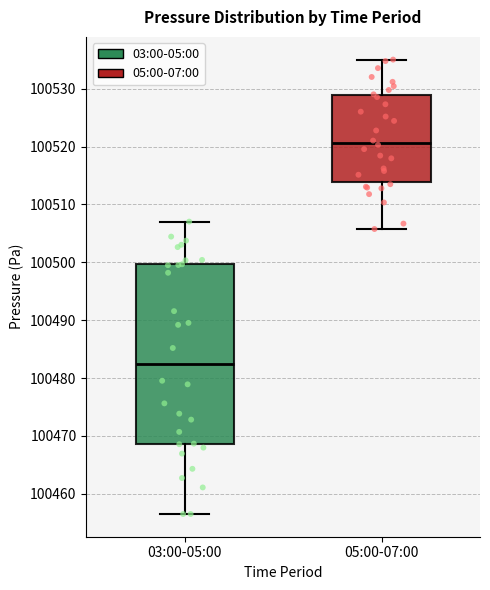

Reading left to right, transcribe this box plot: for each box, give where its median line is, the range the box spans, and where its two whiskers end, as read against the y-axis. The values are not printed on the chart, so give them approximately, as read against the axis.

03:00-05:00: median 100482, box 100469 to 100500, whiskers 100457 to 100507
05:00-07:00: median 100521, box 100514 to 100529, whiskers 100506 to 100535